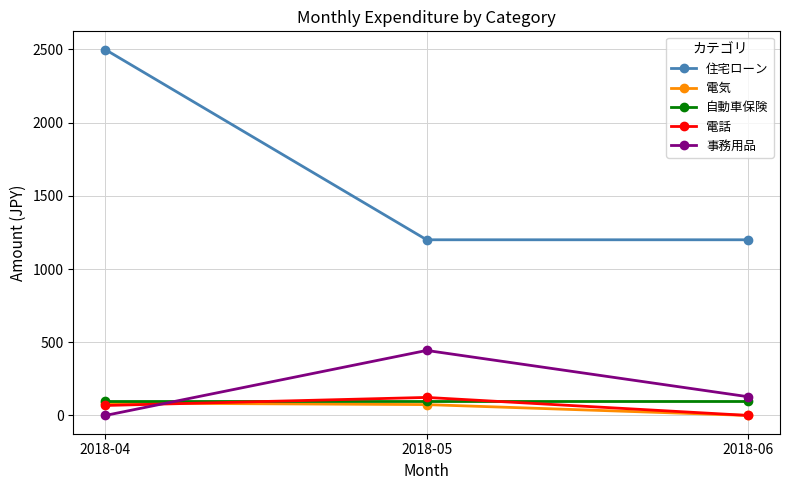

The value of 電気 at 2018-05 is 74. True or false?

True